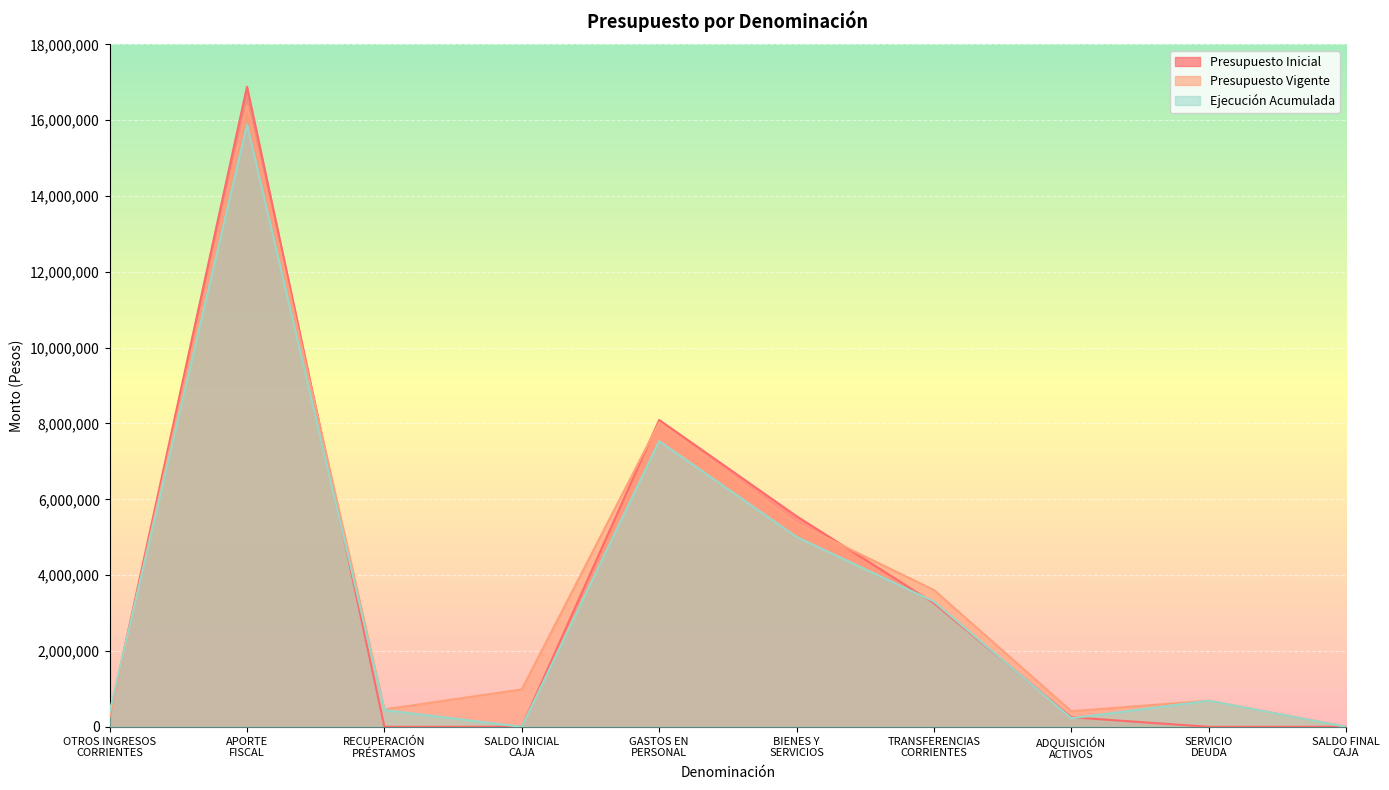

Between APORTE
FISCAL and BIENES Y
SERVICIOS, which series saw the biggest shift?

Presupuesto Inicial